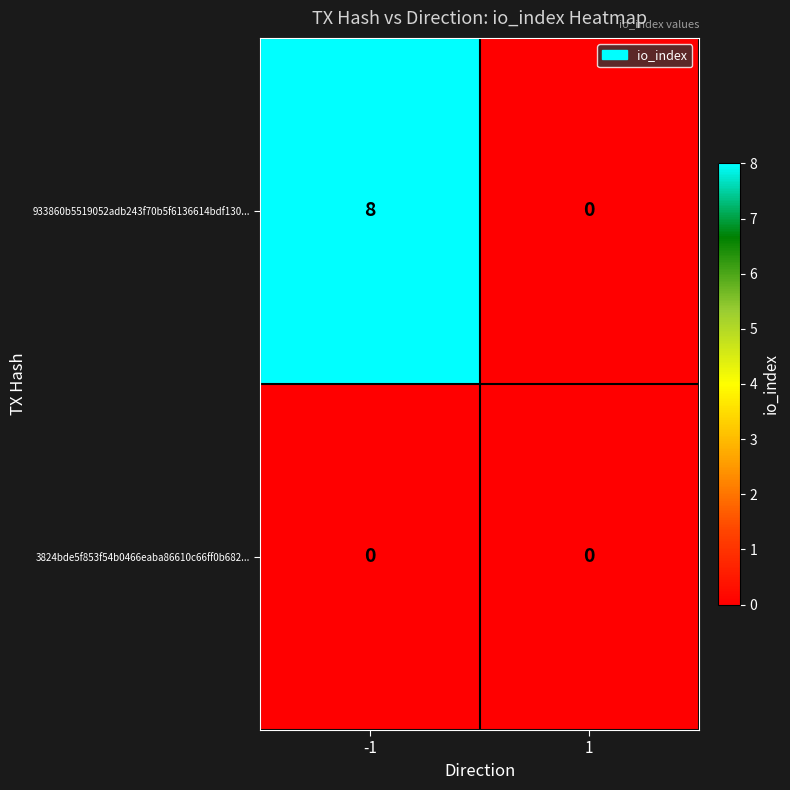

Reading left to right, extract all data points from this chart.

933860b5519052adb243f70b5f6136614bdf130...: -1=8	1=0
3824bde5f853f54b0466eaba86610c66ff0b682...: -1=0	1=0